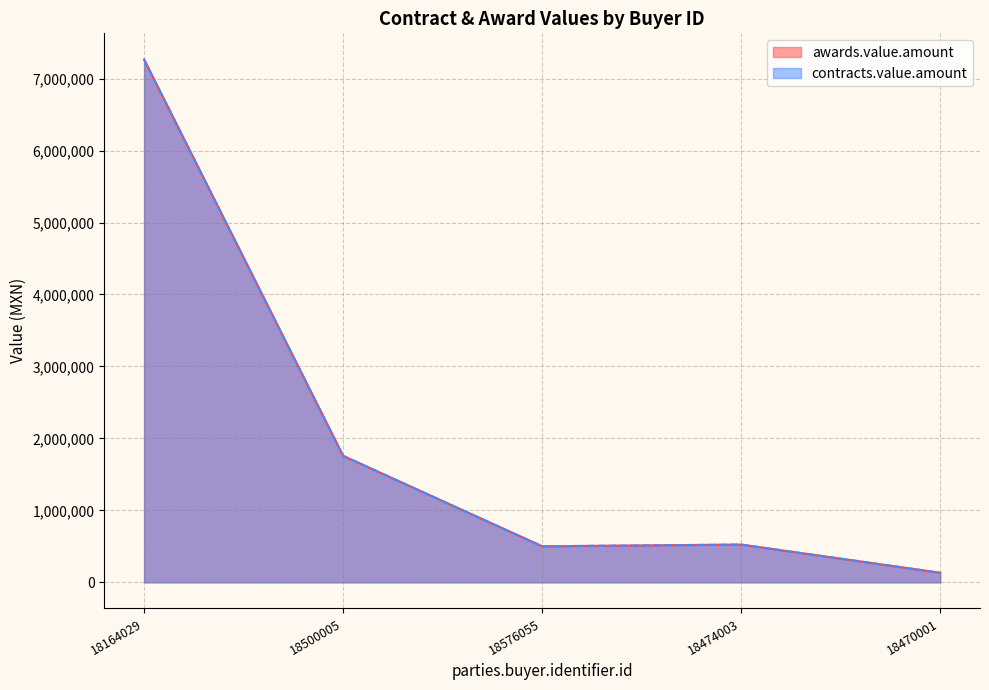

Which series has the largest total across all categories?

awards.value.amount